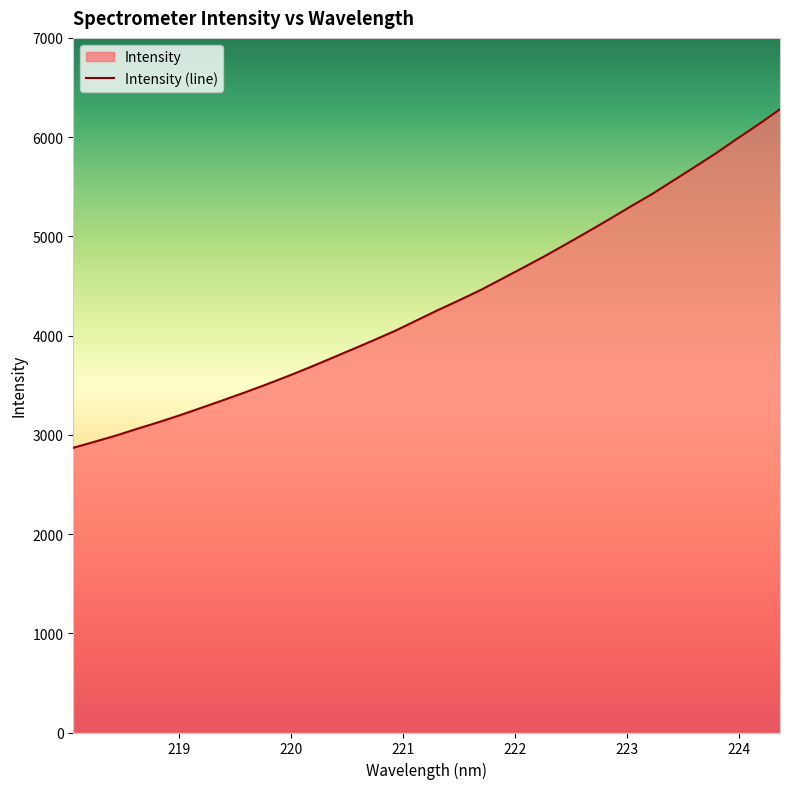

Does the chart display data point markers on the line(s)?

No